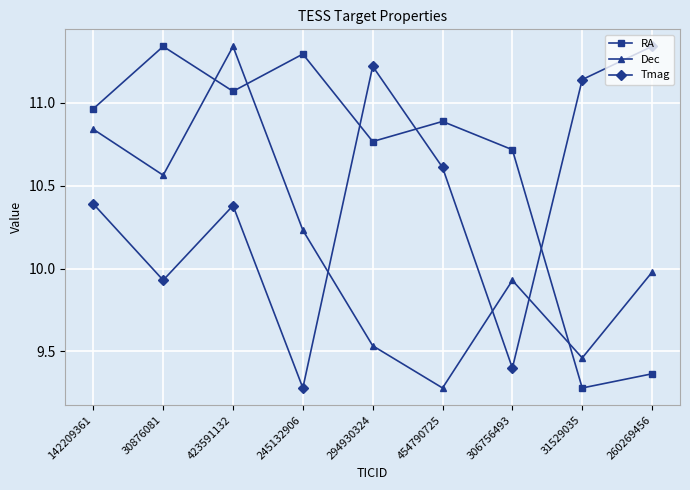

What is the label of the 9th point from the right?

142209361